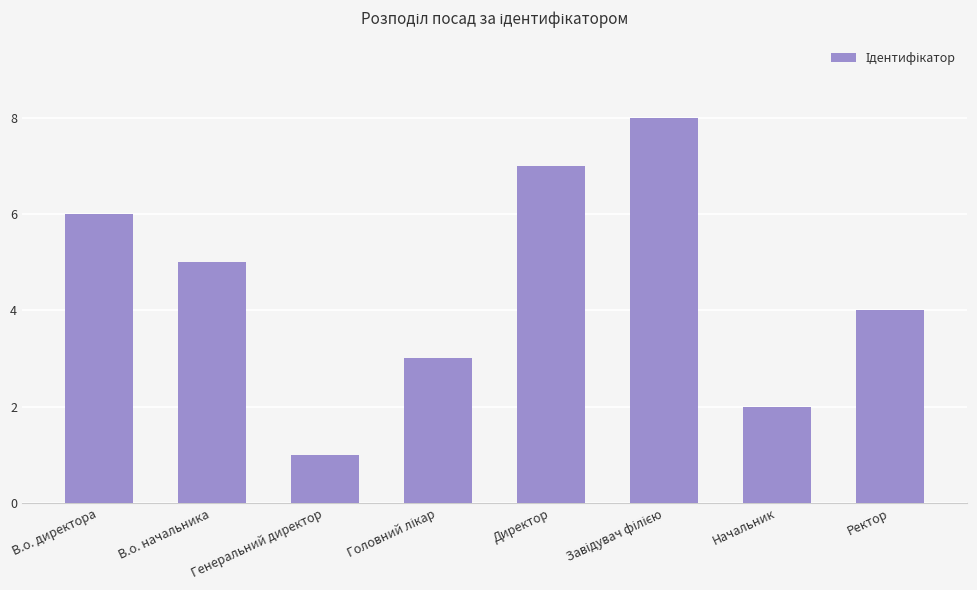

What is the label of the 5th bar from the left?

Директор